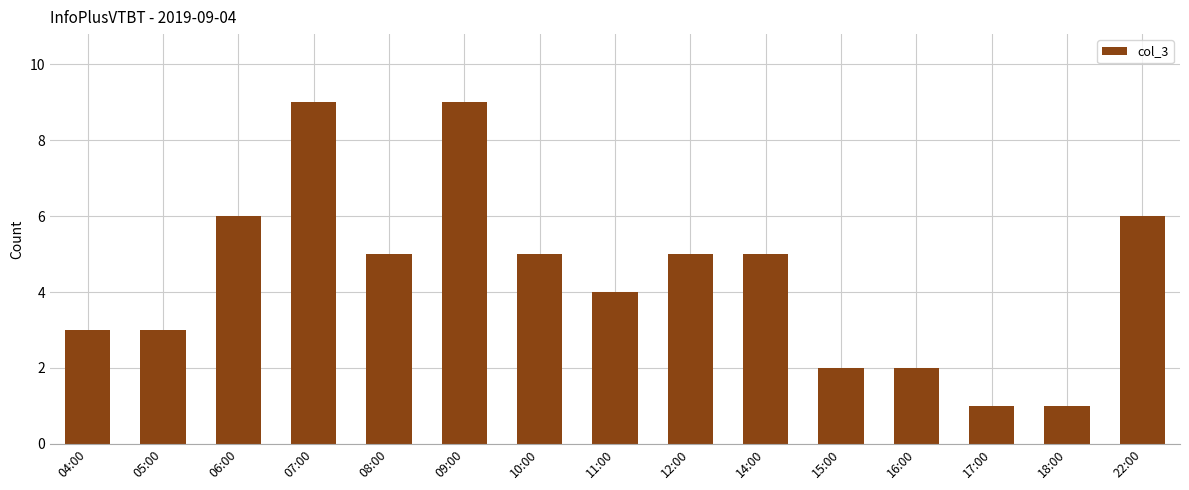

What is the difference between the second highest and minimum values?

8